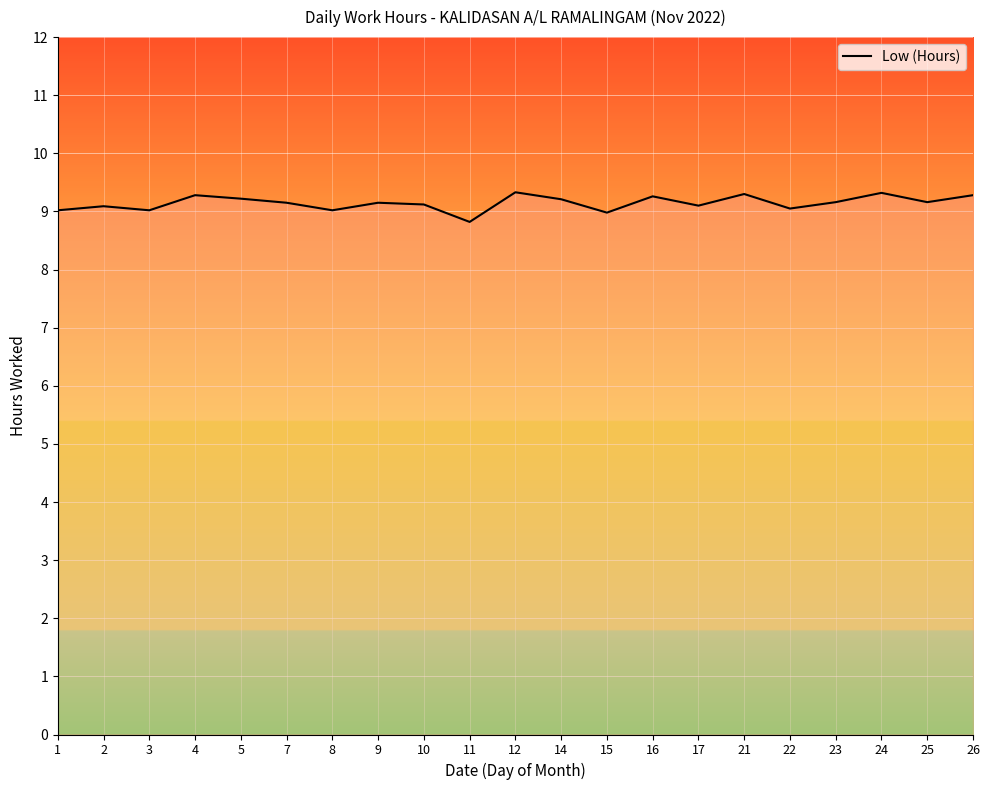

True or false: the data shows 9.3 at 24.

True